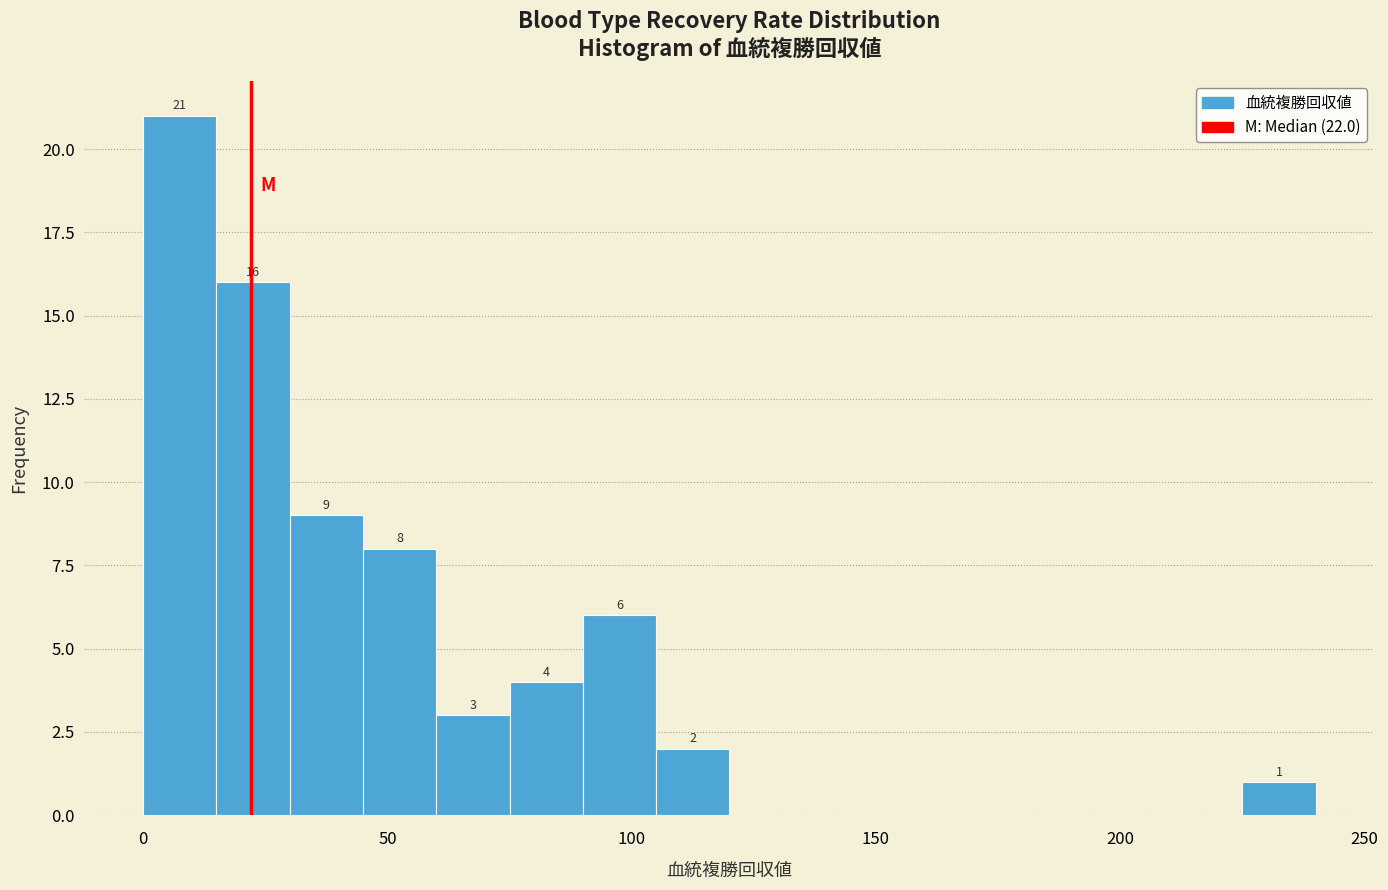

Read against the x-axis, roughly where is the centre of the tallest bar?

10